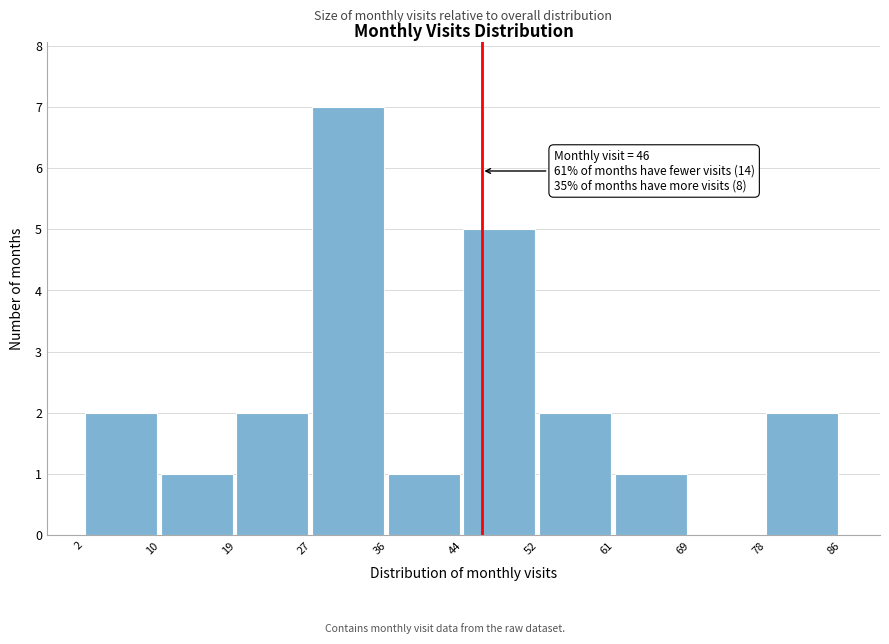

Over which range of the x-axis is the bar tallest?

27 to 36